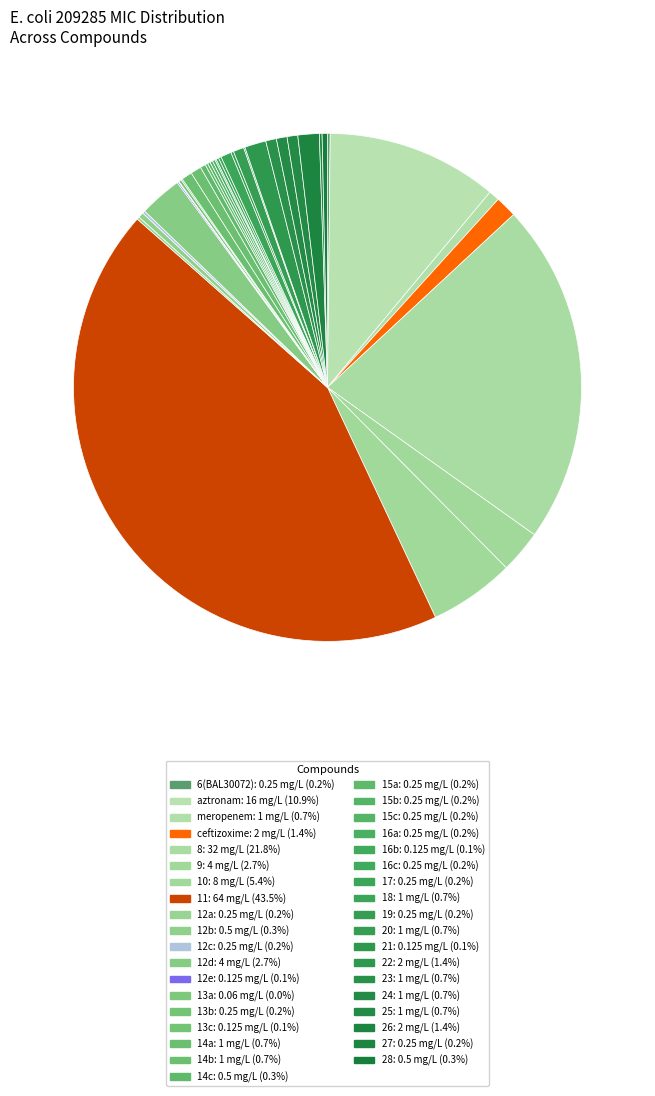

True or false: 12b accounts for 0% of the total.

True